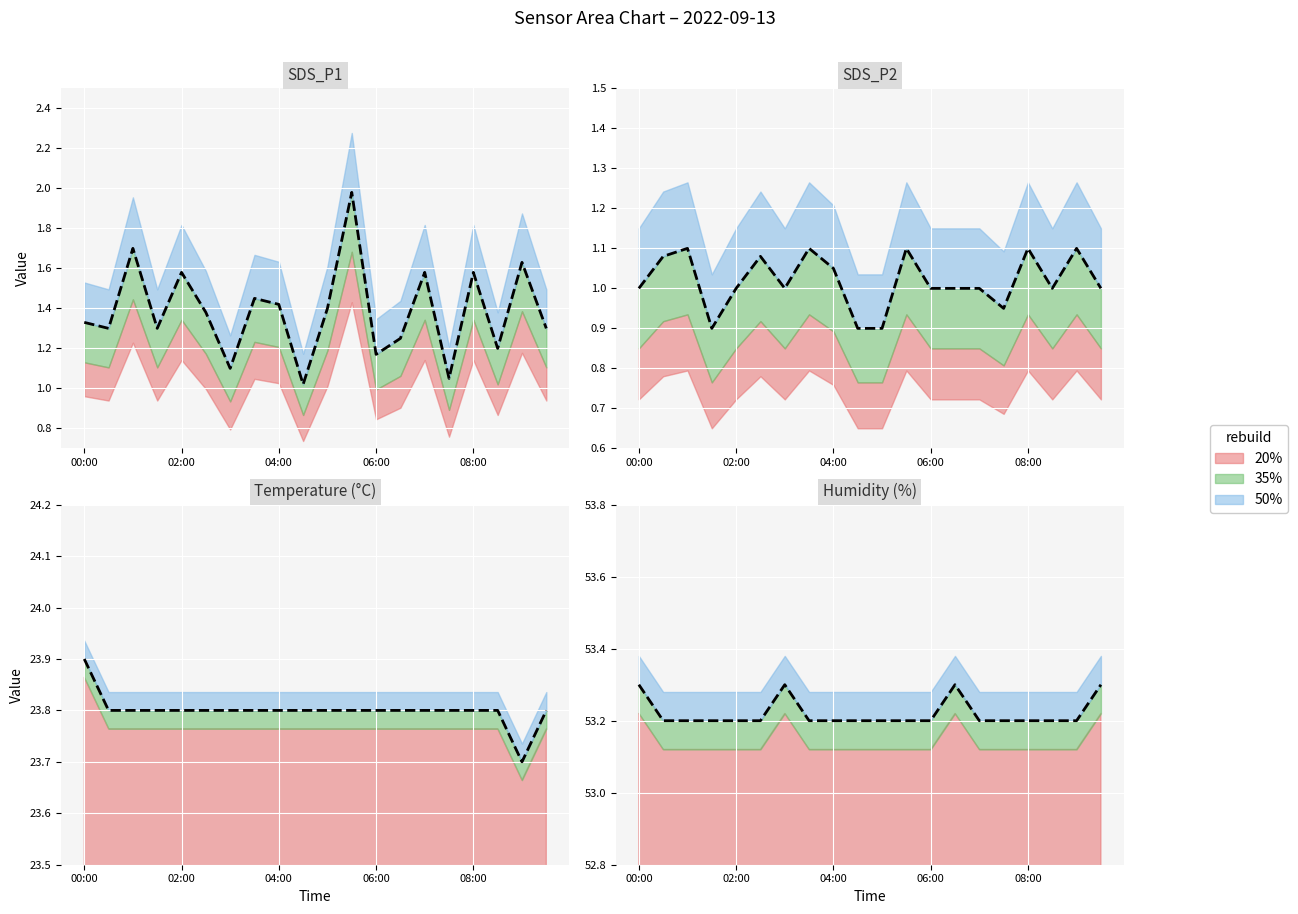

Count the Humidity values in the range 53 to 54.

20